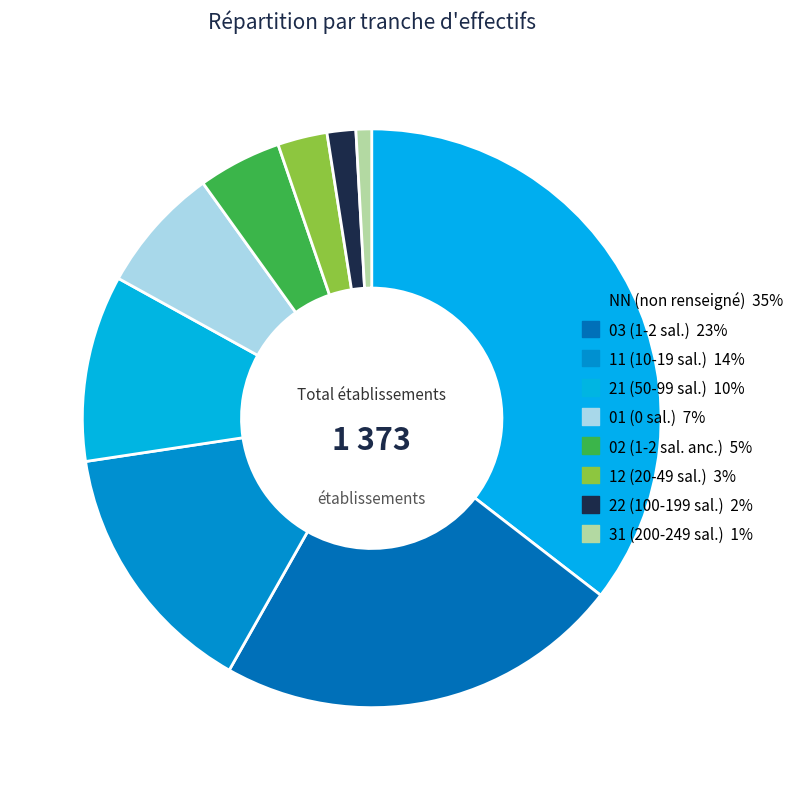

To the nearest percent, what is the difference between the 02 and 31 slice percentages?

4%